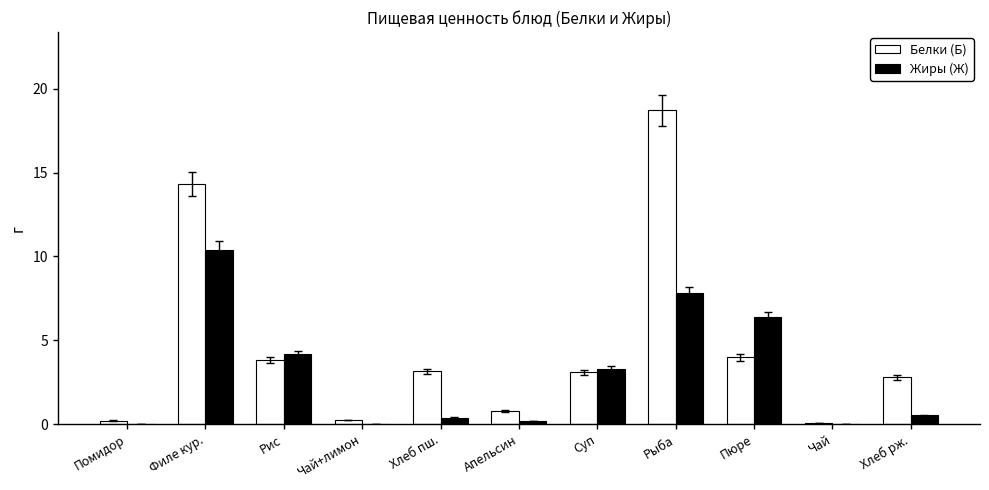

What is the greatest value displayed?

18.7